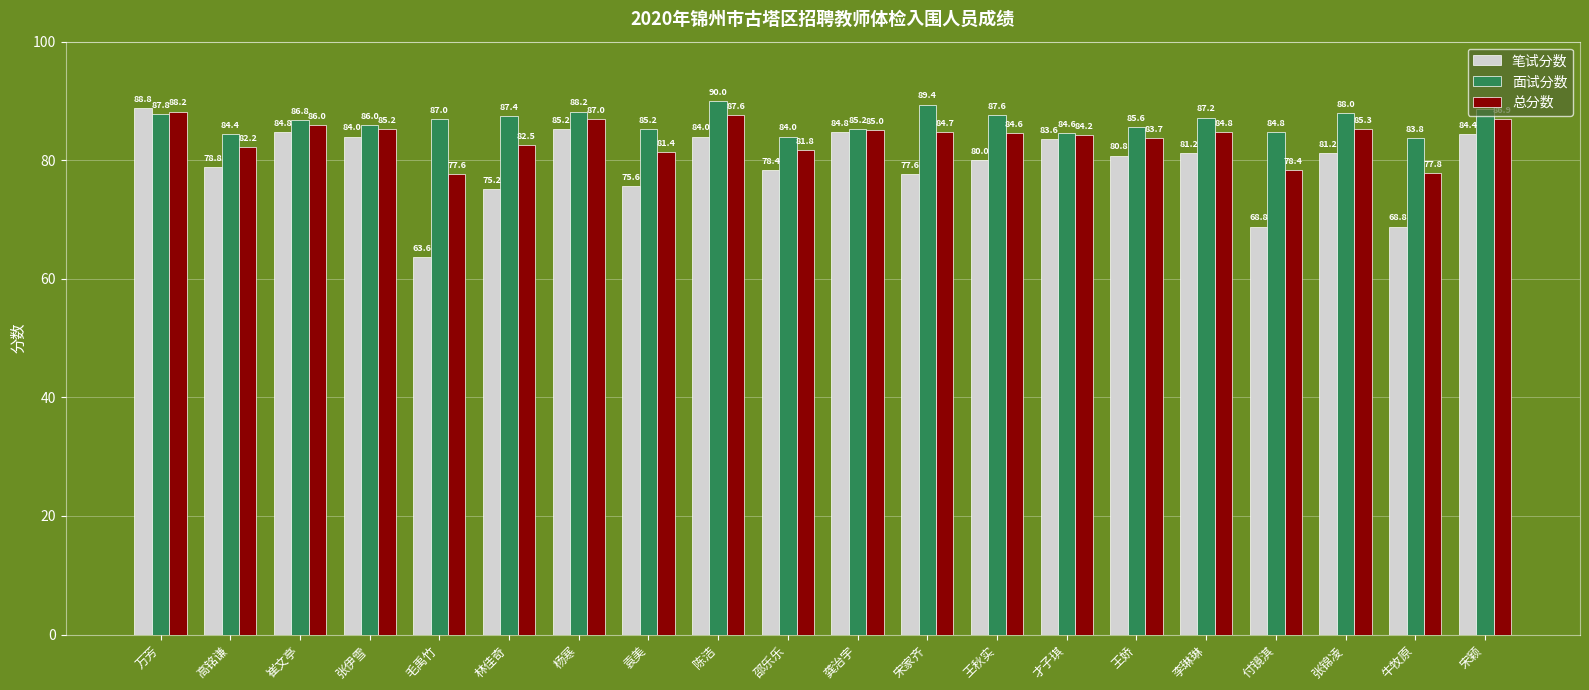

Are the bars grouped side by side (vs. stacked)?

Yes